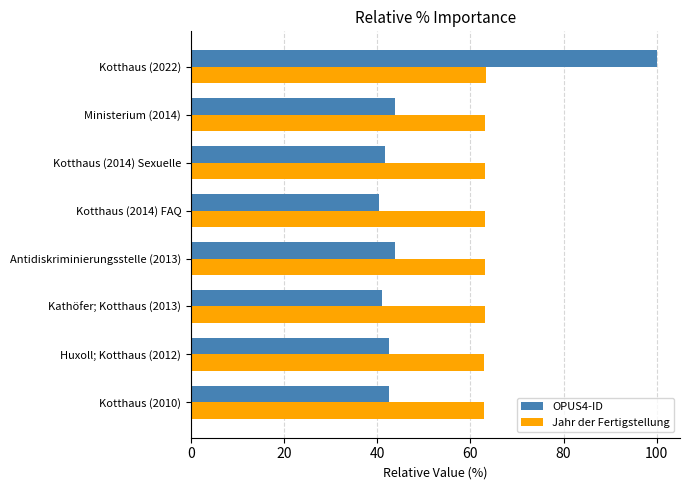

What is the highest value of the OPUS4-ID series?

100.0